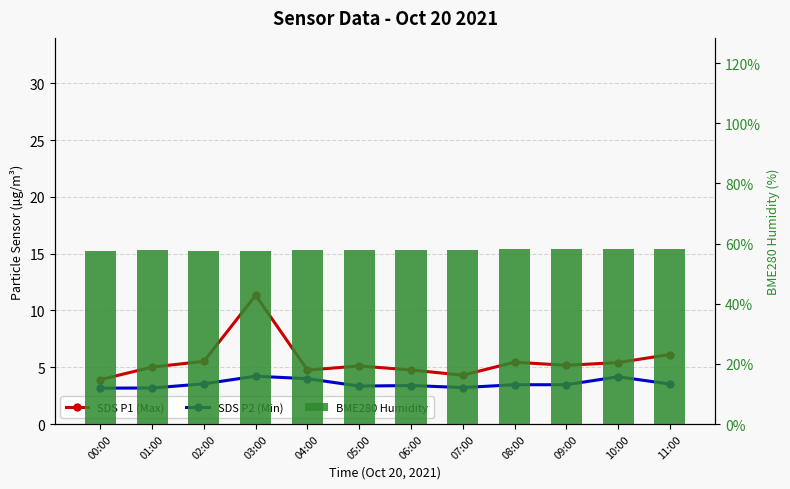

Which label corresponds to the smallest value in the chart?

00:00